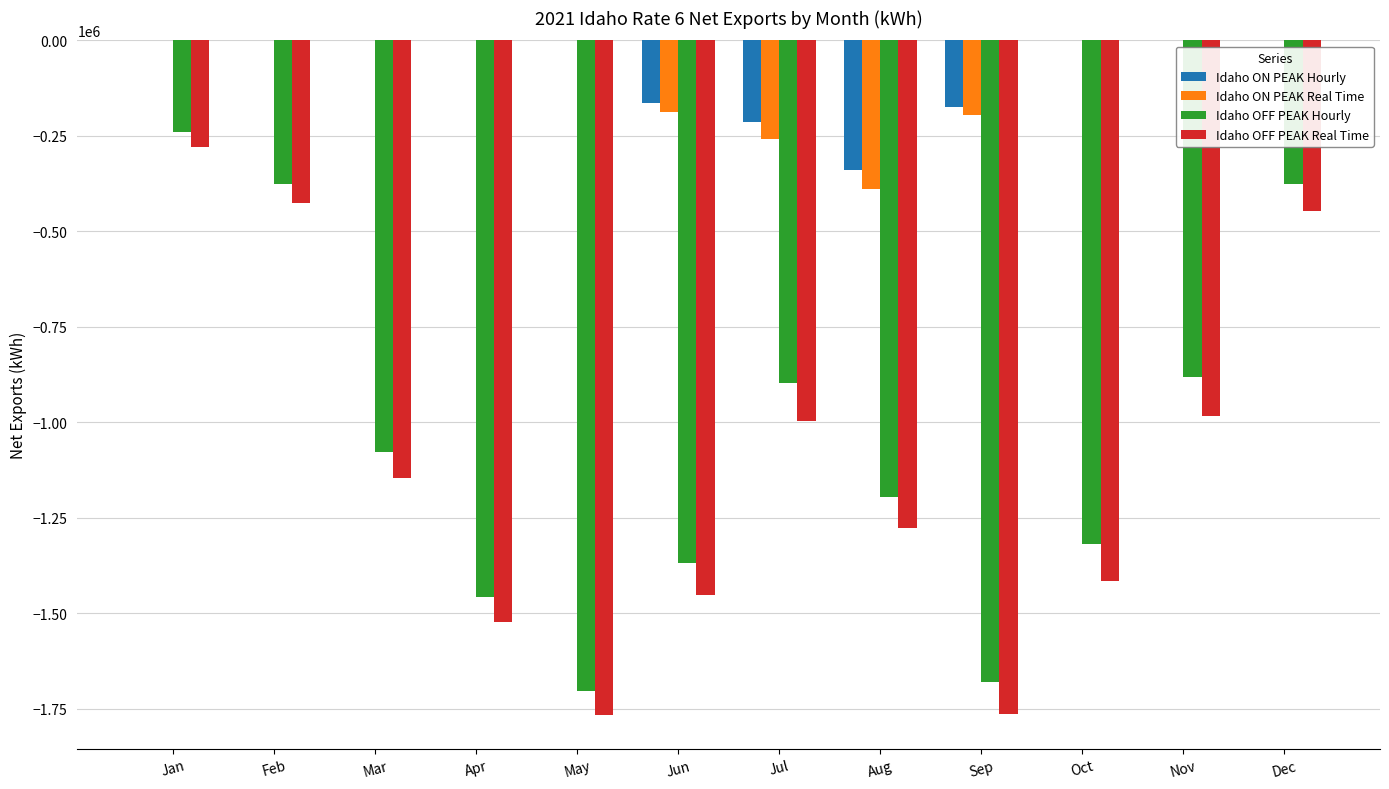

Which category has the highest value in the Idaho OFF PEAK Hourly series?

Jan